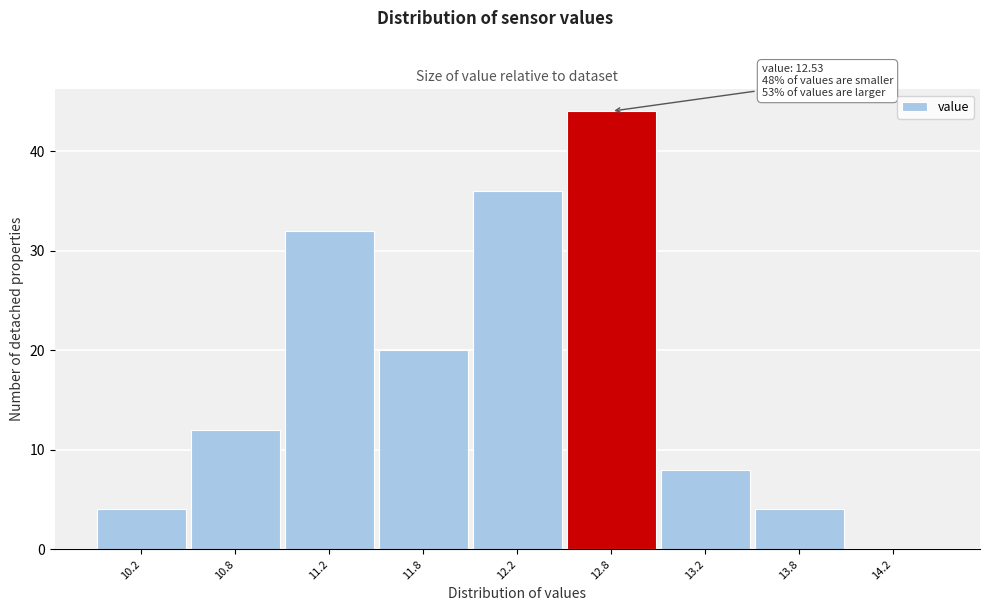

Reading left to right, extract all data points from this chart.

10.2=4	10.8=12	11.2=32	11.8=20	12.2=36	12.8=44	13.2=8	13.8=4	14.2=0